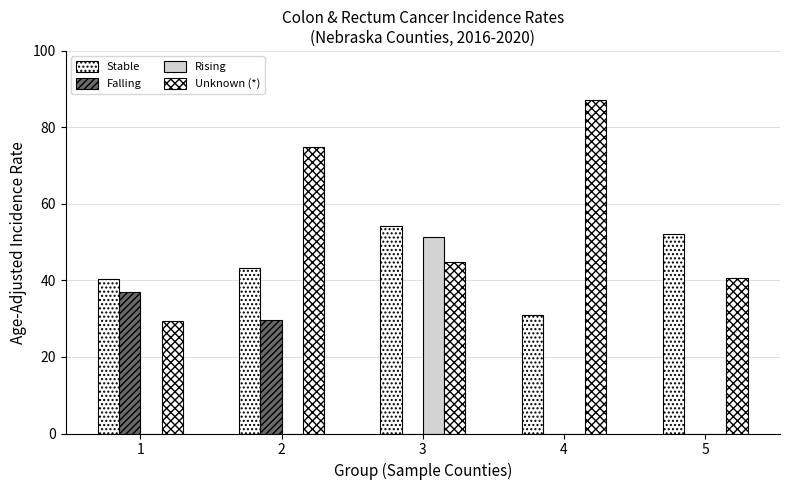

Which series has the largest range (max minus min)?

Unknown (*)